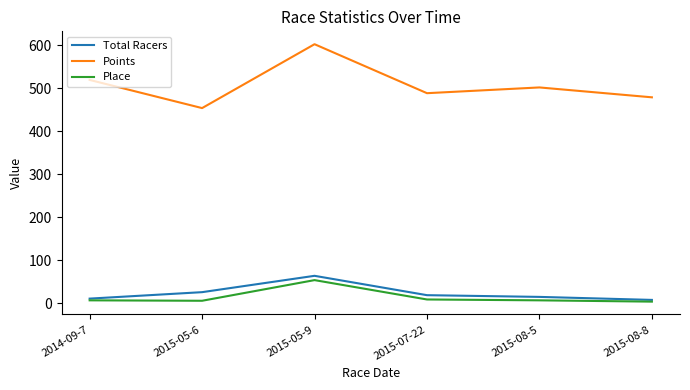

How many distinct data groups are displayed?

3